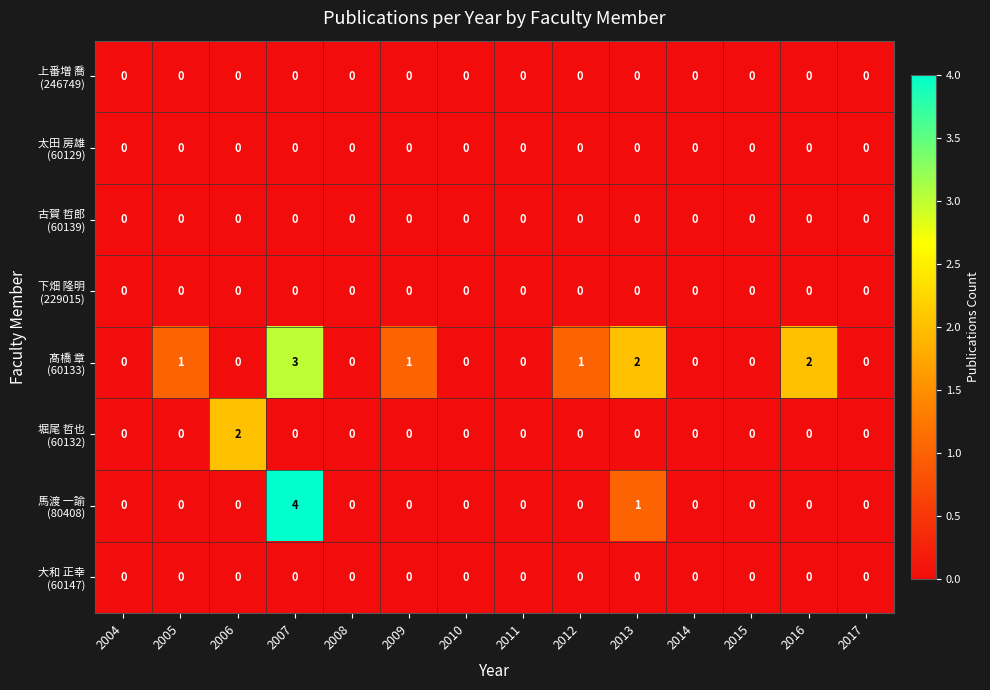

What is the difference between the highest and lowest values at 2009?

1